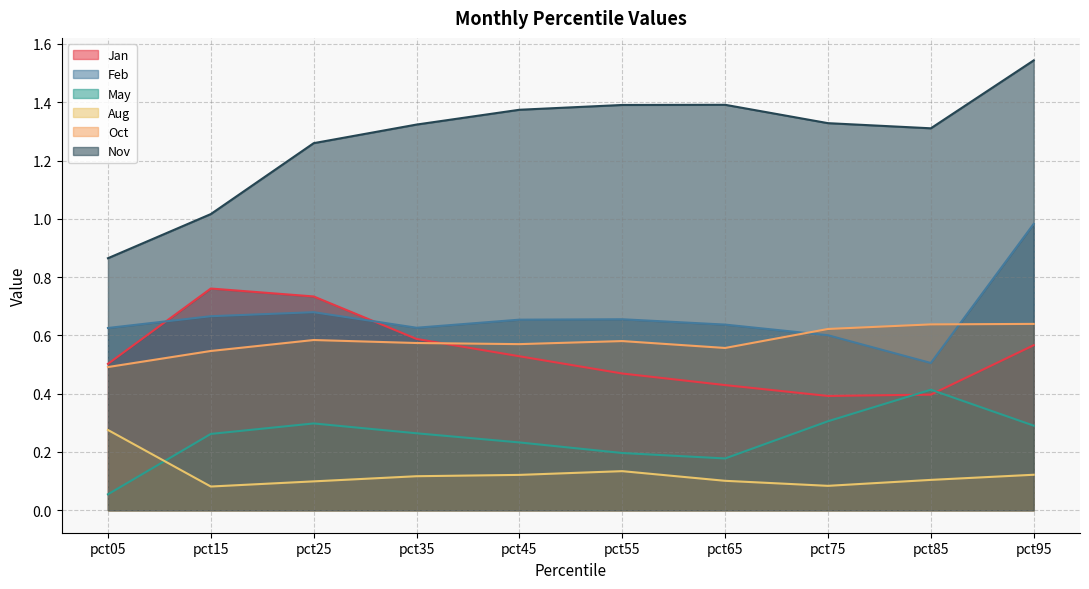

Which series ends up on top after the final intersection of Jan and May?

Jan